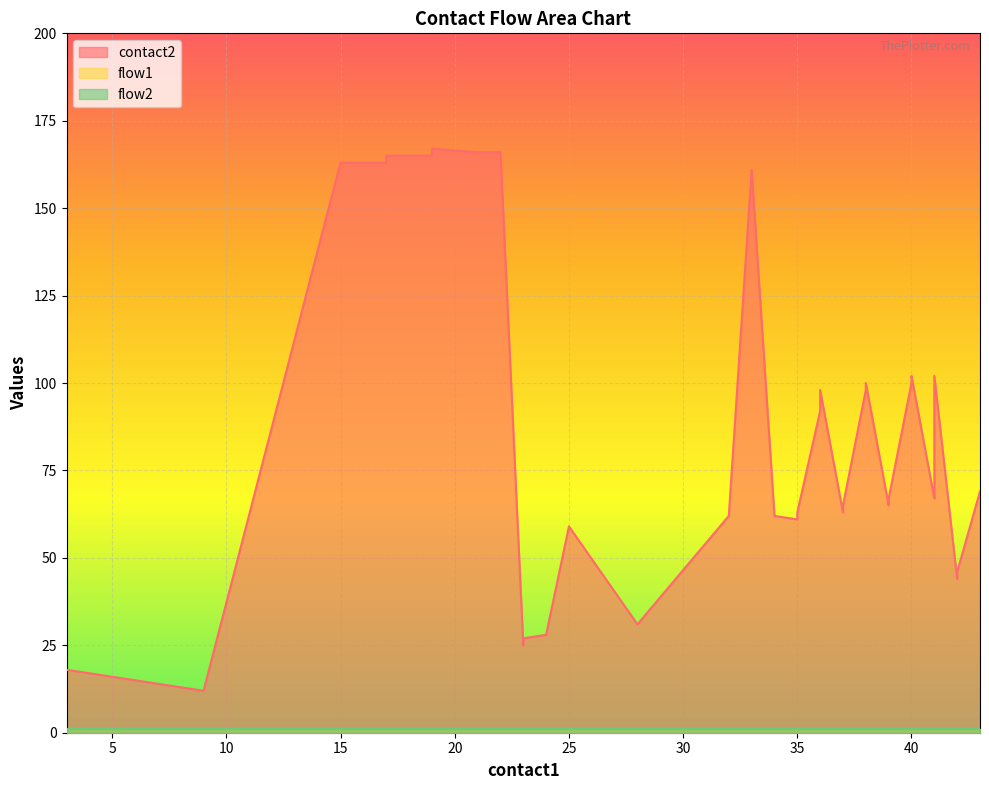

Which series has the largest total across all categories?

contact2